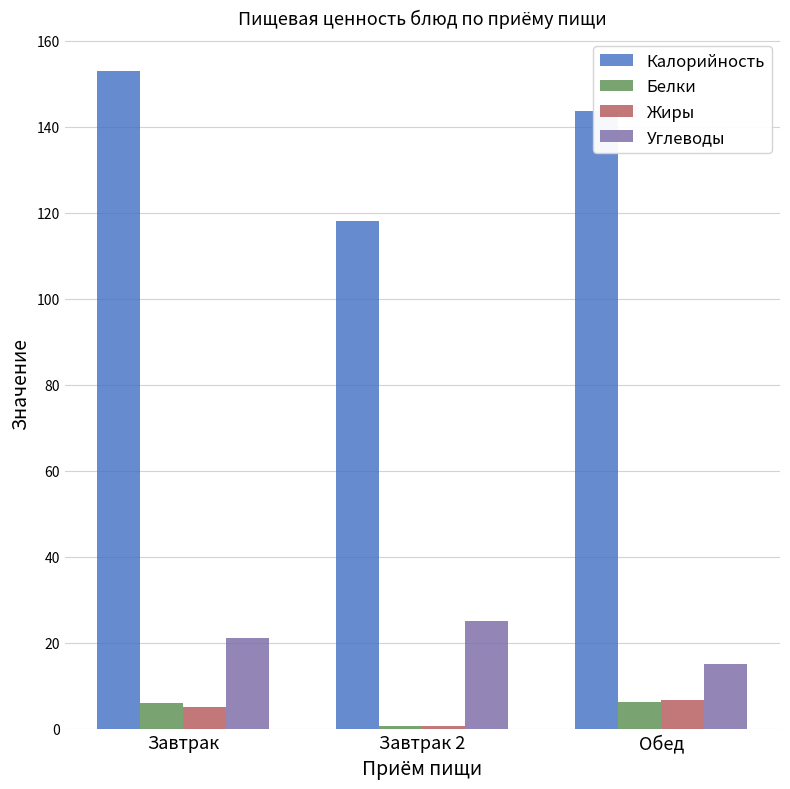

Which series changed the most between Завтрак 2 and Обед?

Калорийность